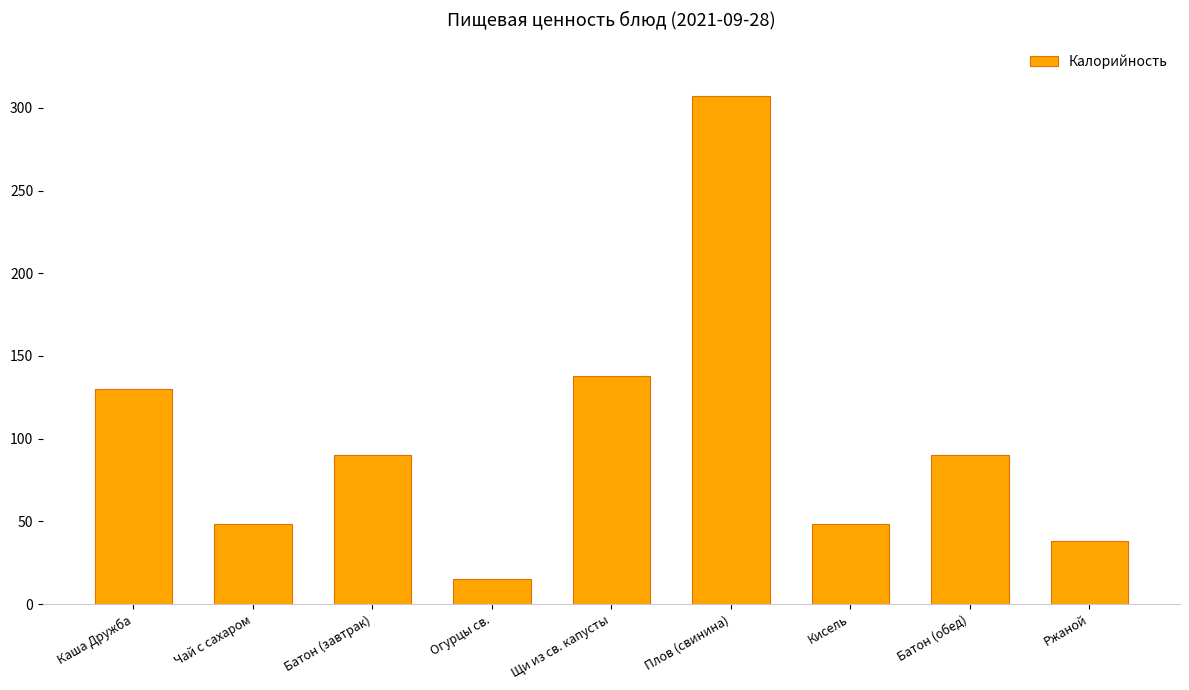

Reading left to right, extract all data points from this chart.

130.0	48.6	90.4	15.0	137.8	307.0	48.6	90.4	38.0